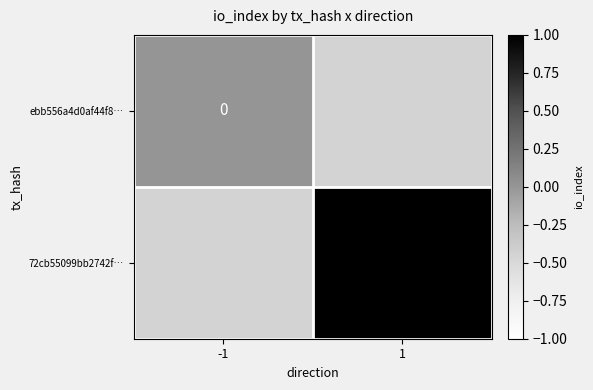

The value of 72cb55099bb2742f… at 1 is 0.6. True or false?

False